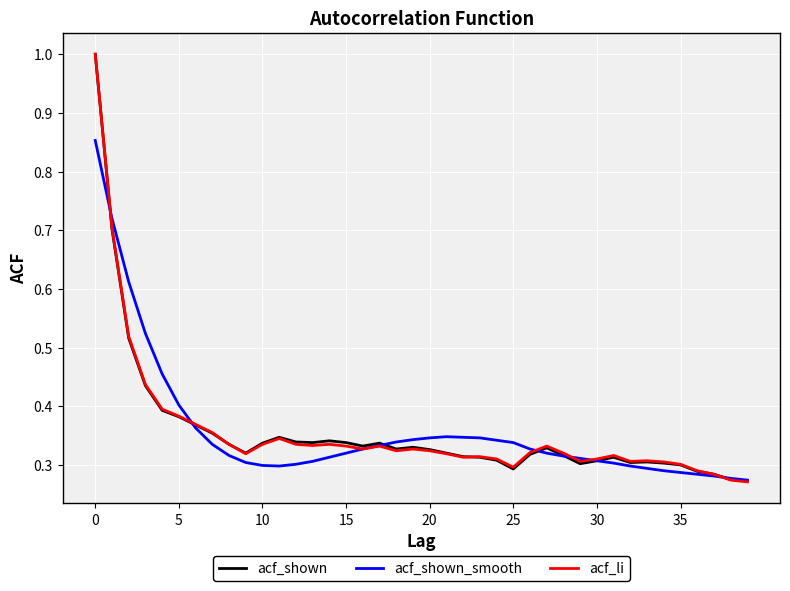

What are all the series names shown in the legend?

acf_shown, acf_shown_smooth, acf_li